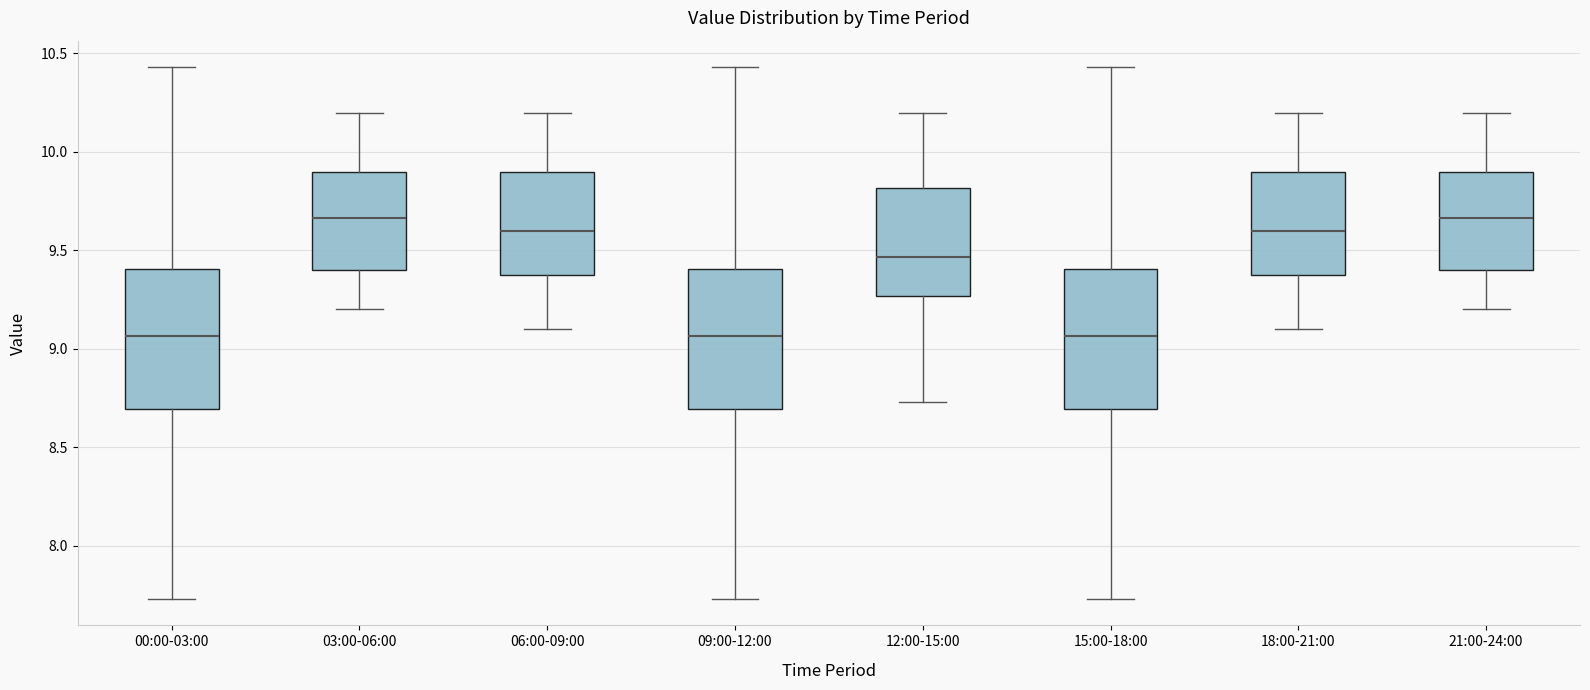

Reading left to right, transcribe this box plot: for each box, give where its median line is, the range the box spans, and where its two whiskers end, as read against the y-axis. The values are not printed on the chart, so give them approximately, as read against the axis.

00:00-03:00: median 9.05, box 8.70 to 9.40, whiskers 7.75 to 10.45
03:00-06:00: median 9.65, box 9.40 to 9.90, whiskers 9.20 to 10.20
06:00-09:00: median 9.60, box 9.40 to 9.90, whiskers 9.10 to 10.20
09:00-12:00: median 9.05, box 8.70 to 9.40, whiskers 7.75 to 10.45
12:00-15:00: median 9.45, box 9.25 to 9.80, whiskers 8.75 to 10.20
15:00-18:00: median 9.05, box 8.70 to 9.40, whiskers 7.75 to 10.45
18:00-21:00: median 9.60, box 9.40 to 9.90, whiskers 9.10 to 10.20
21:00-24:00: median 9.65, box 9.40 to 9.90, whiskers 9.20 to 10.20